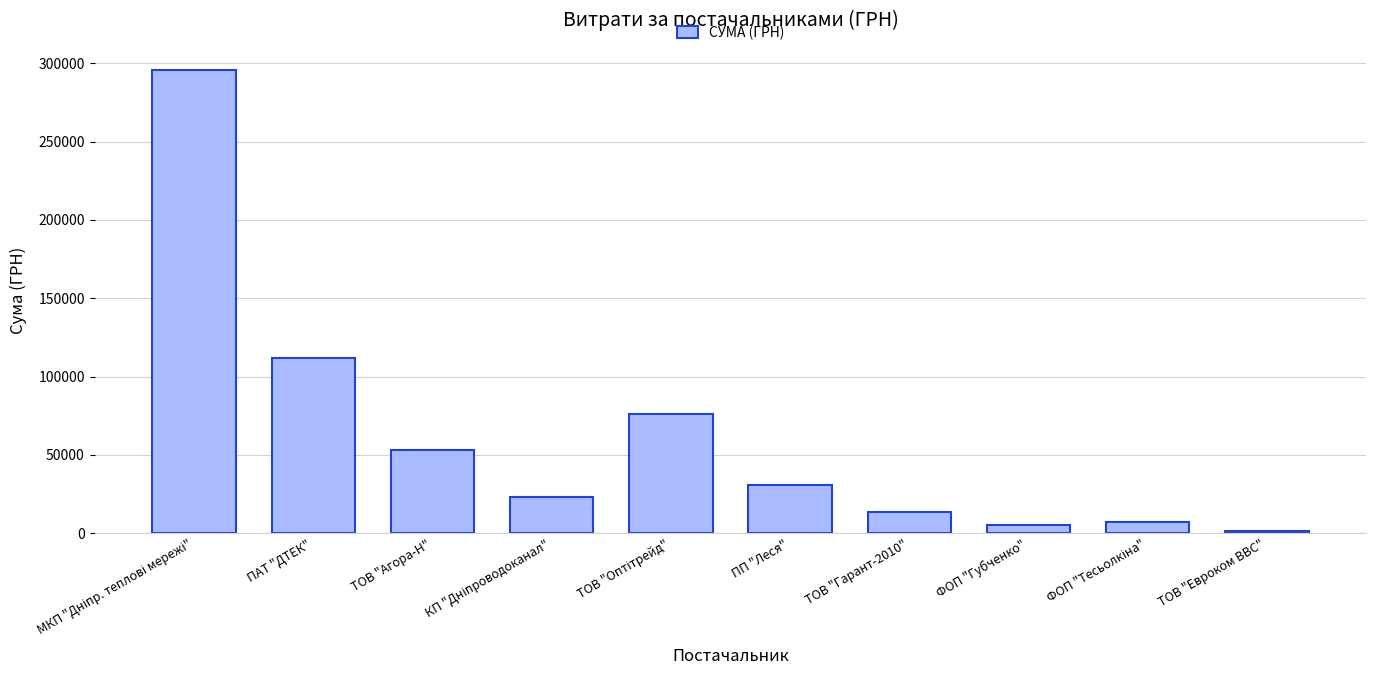

What is the sum of all values?

617989.6